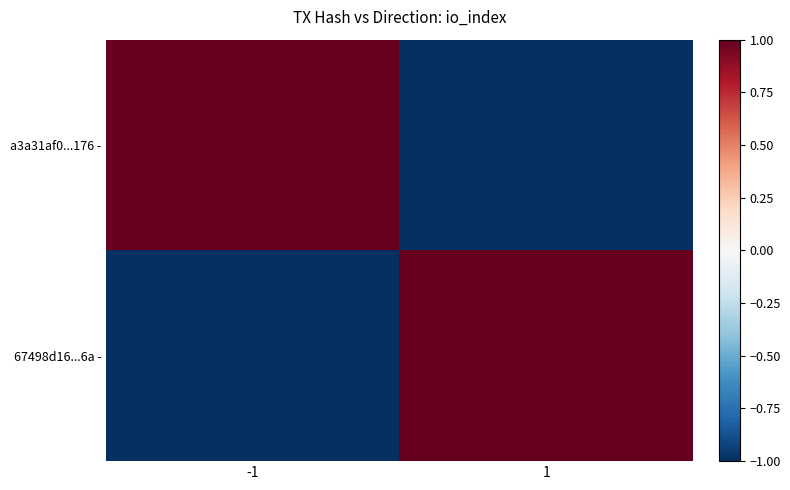

How many data points does each series have?

2